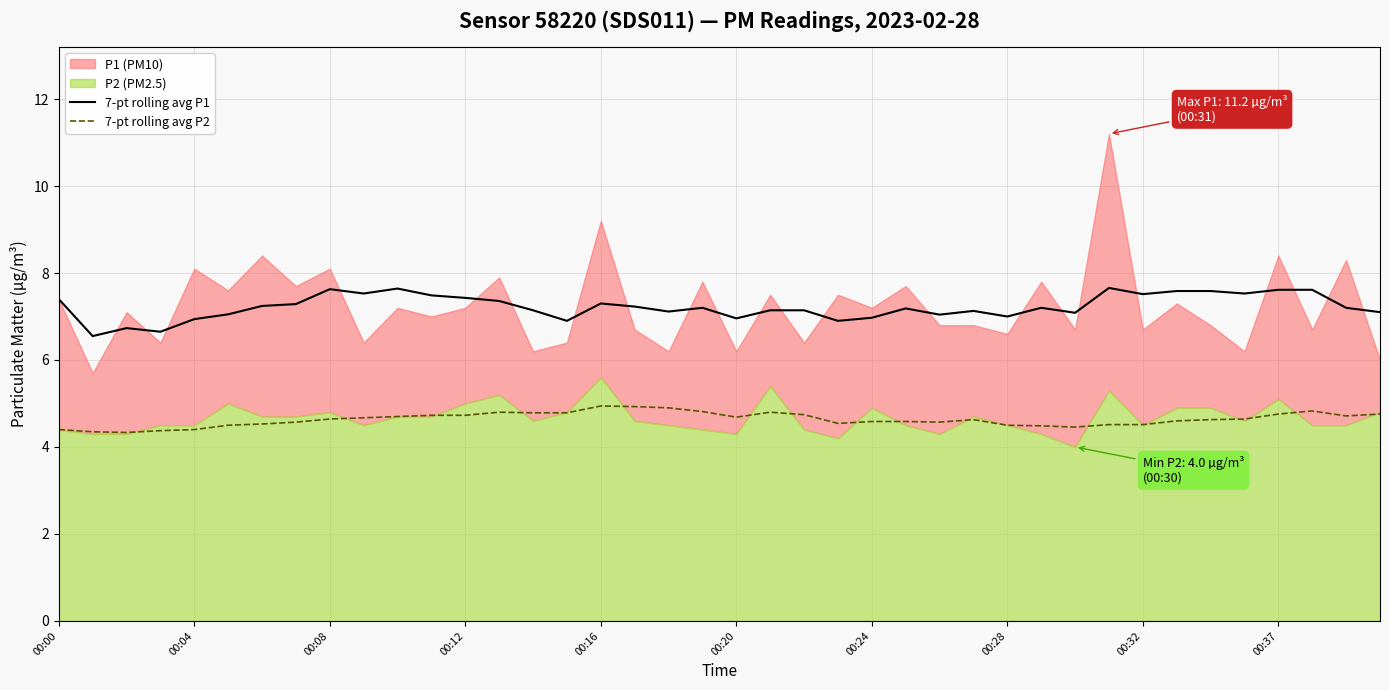

True or false: 7-pt rolling avg P1 has a value of 7.6 at 34.

True